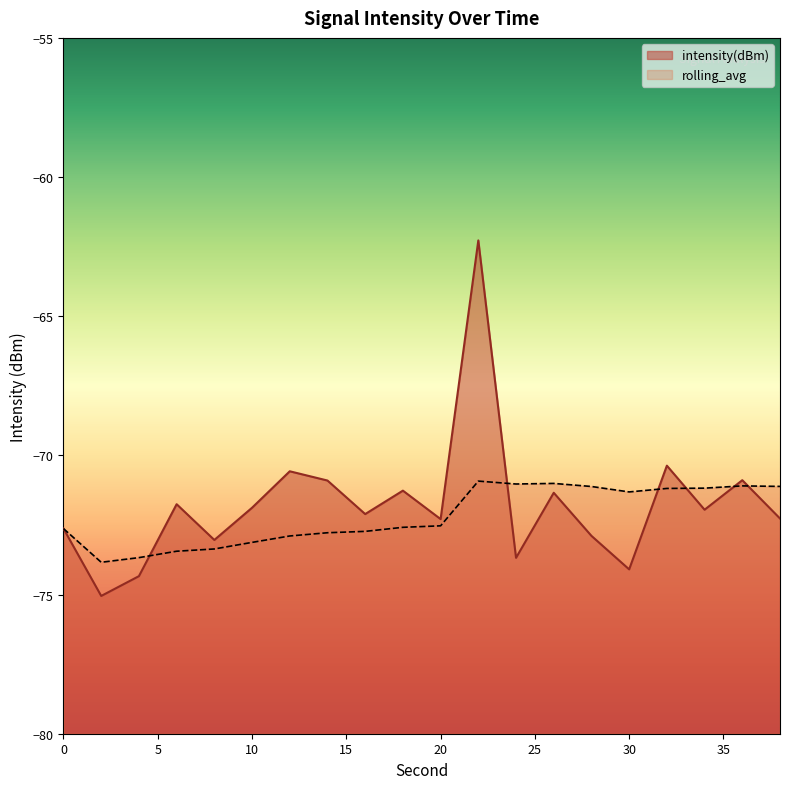

What is the maximum value shown in the chart?

-62.3